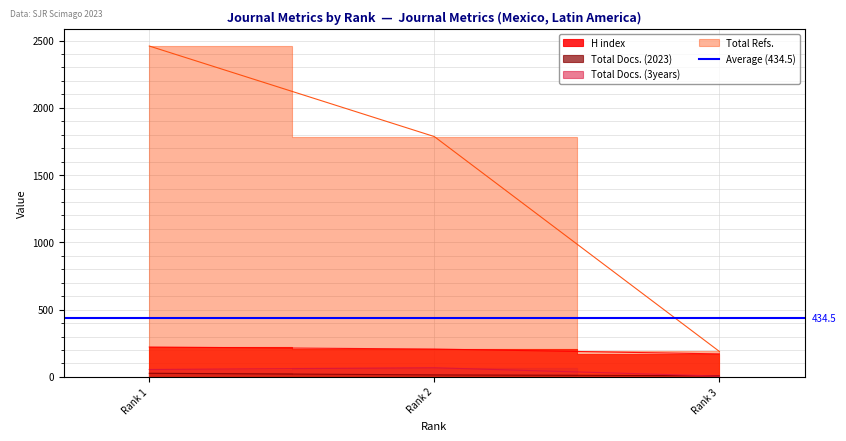

Which category has the highest value in the Total Docs. (3years) series?

Rank 2